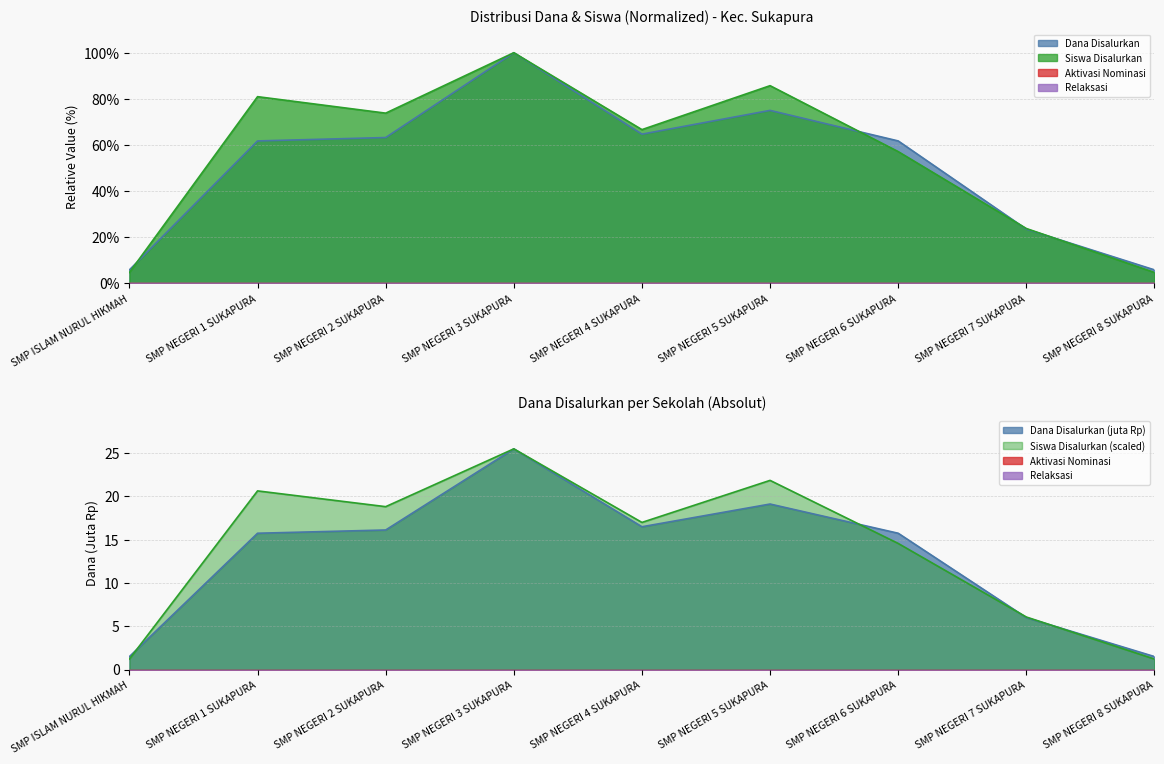

What is the difference between the Dana Disalurkan values at SMP NEGERI 5 SUKAPURA and SMP NEGERI 8 SUKAPURA?

69.1